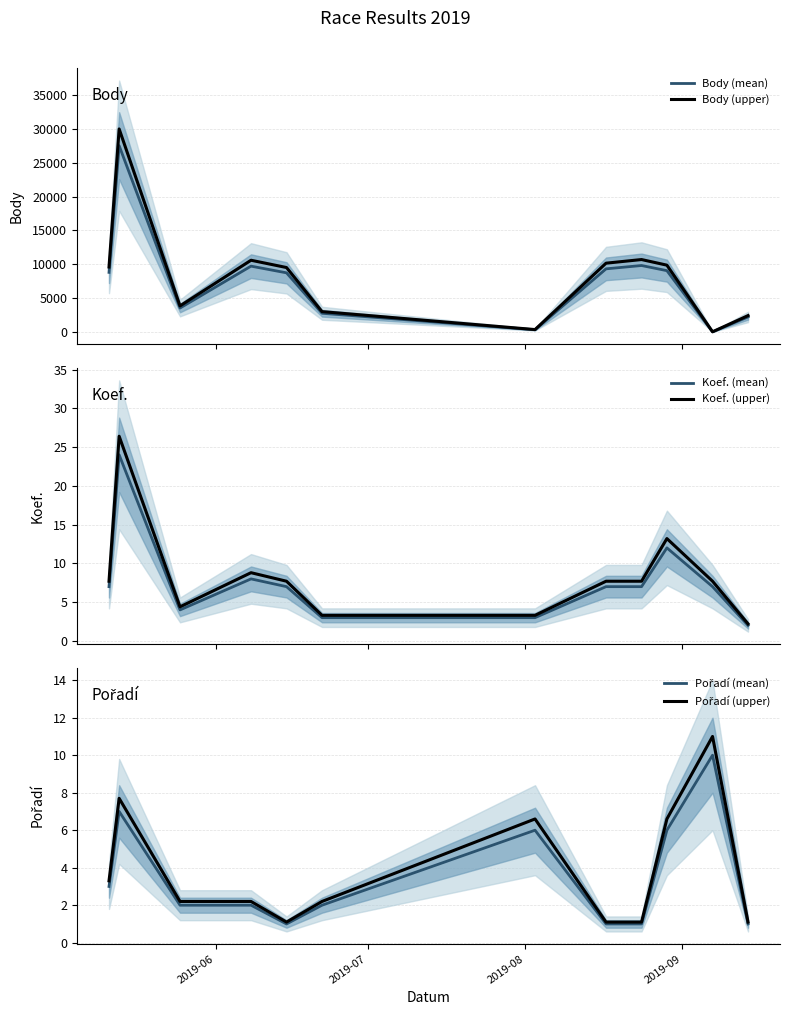

Which series has the largest total across all categories?

Body (upper)